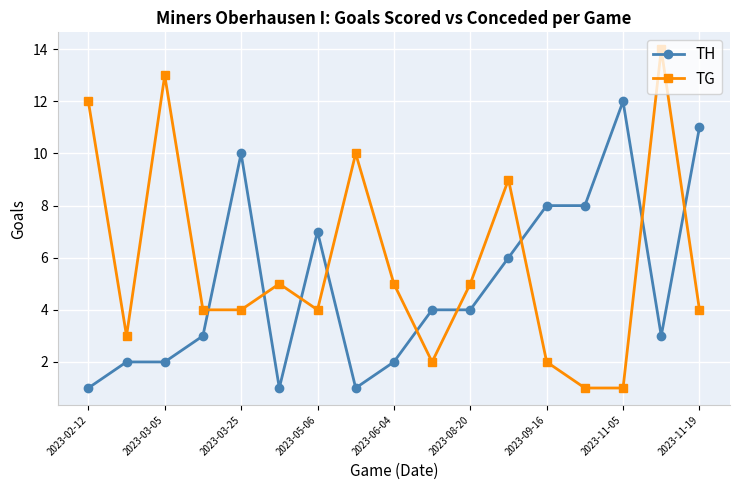

What is the sum of all TG values?

98